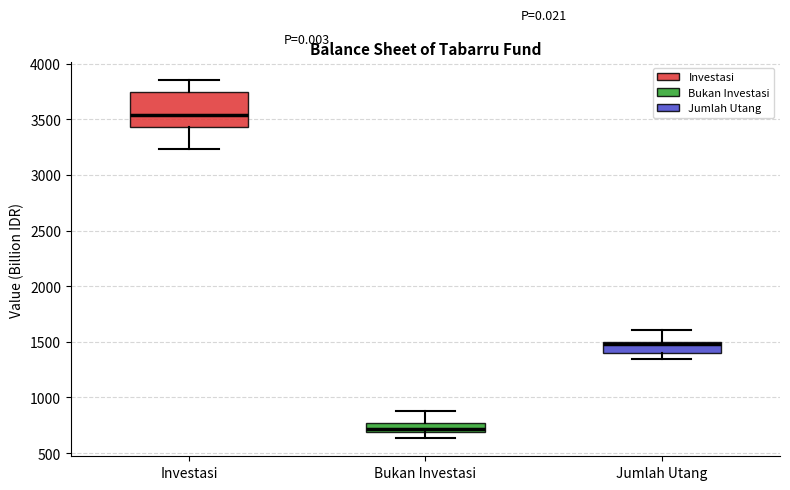

Which box has the highest median line?

Investasi